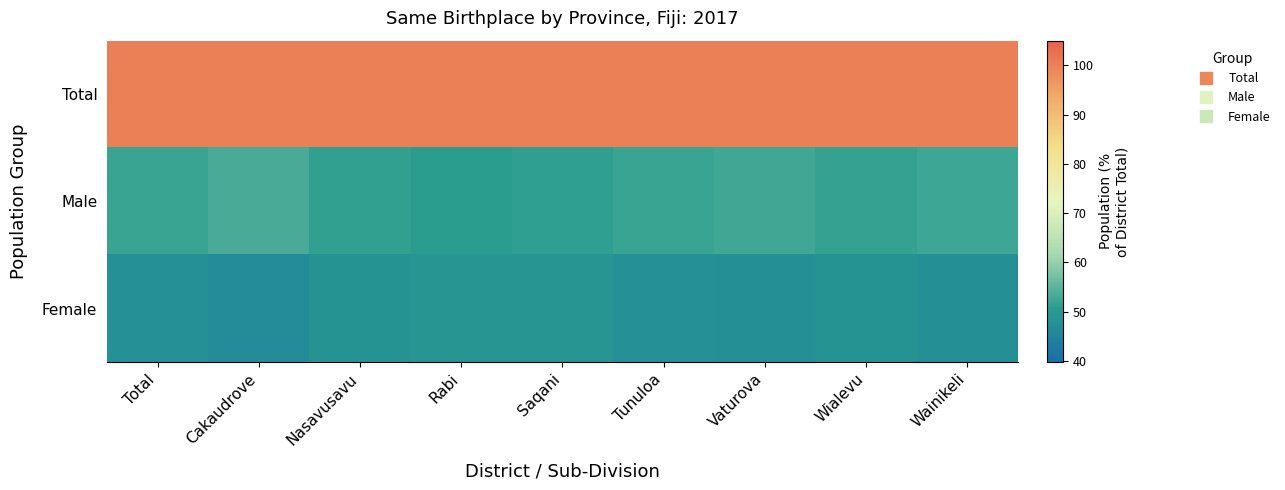

At which category is the sum across all series the highest?

Total